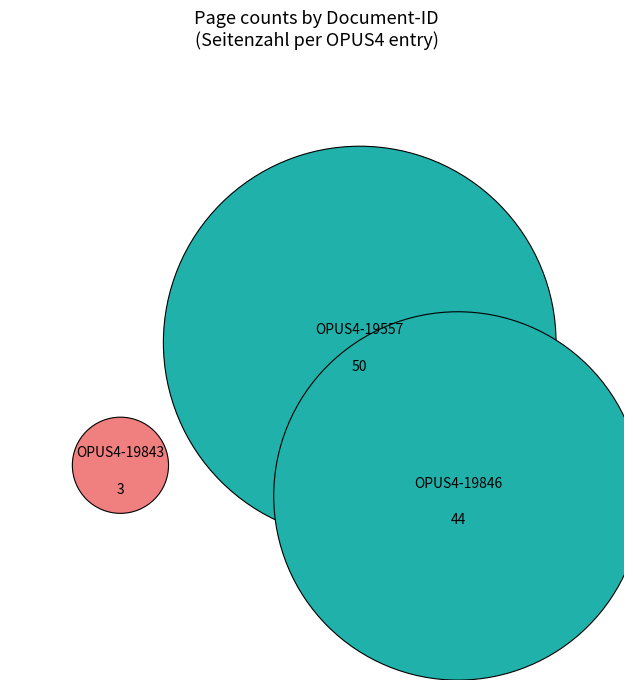

Count the number of slices in the pie.

3